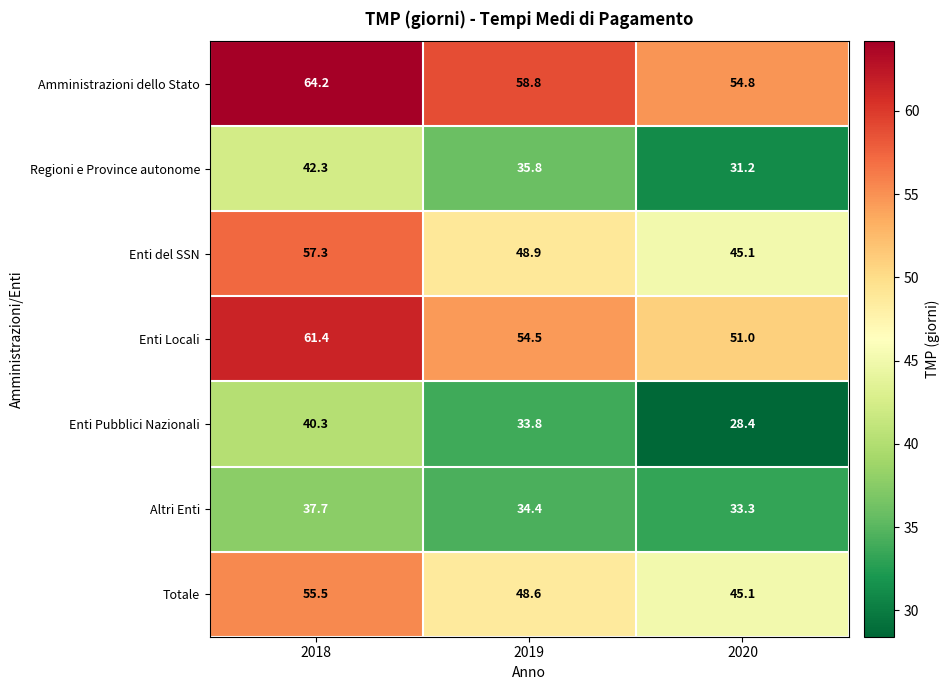

Rank the series by their maximum value, from lowest to highest.

Altri Enti, Enti Pubblici Nazionali, Regioni e Province autonome, Totale, Enti del SSN, Enti Locali, Amministrazioni dello Stato